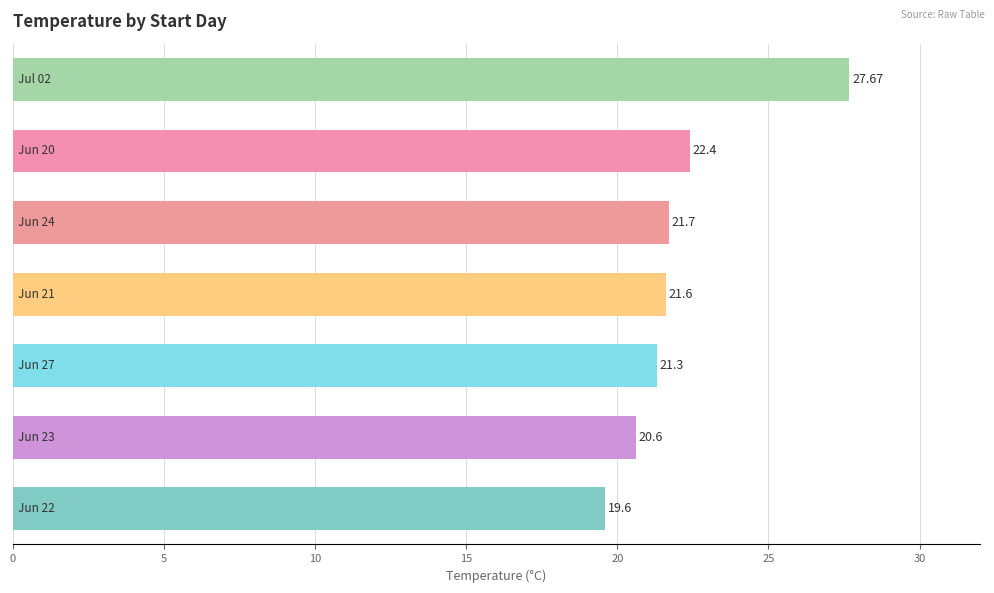

What is the difference between the maximum and minimum values?

8.1